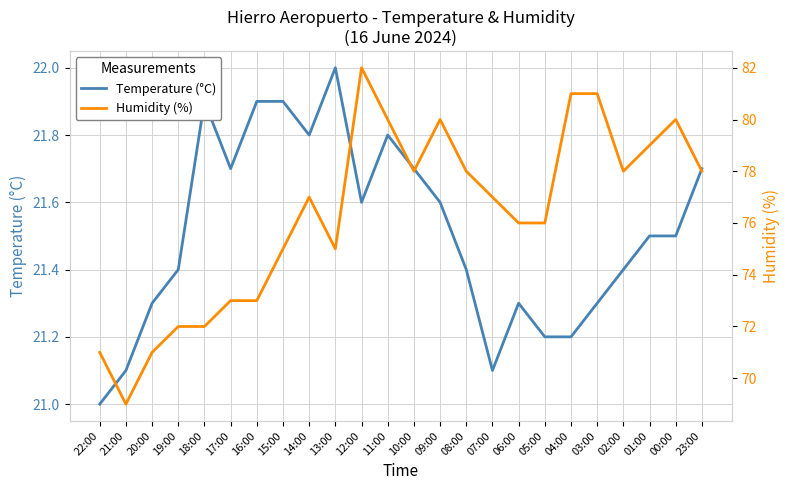

Which has a higher value, 07:00 or 21:00?

07:00